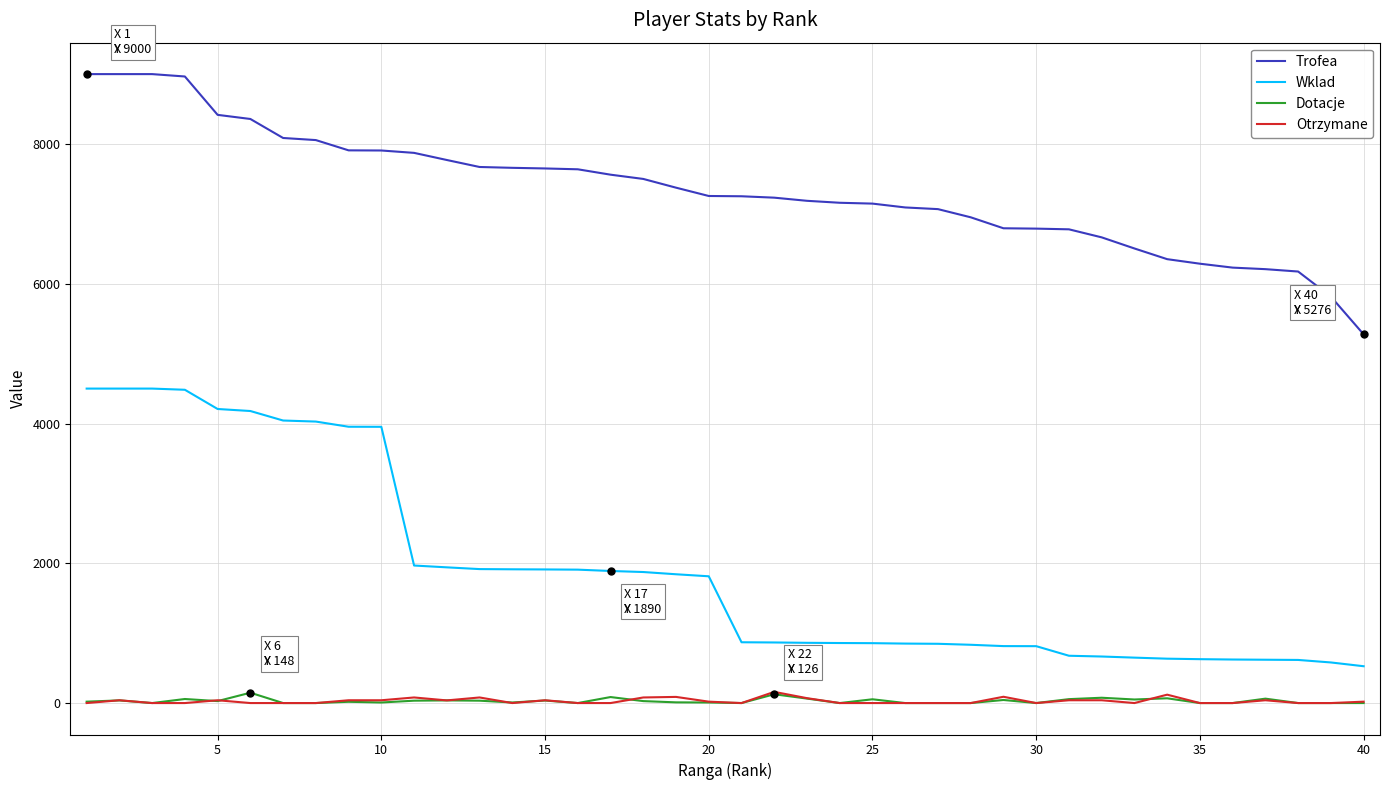

True or false: Dotacje and Wklad intersect in this chart.

False